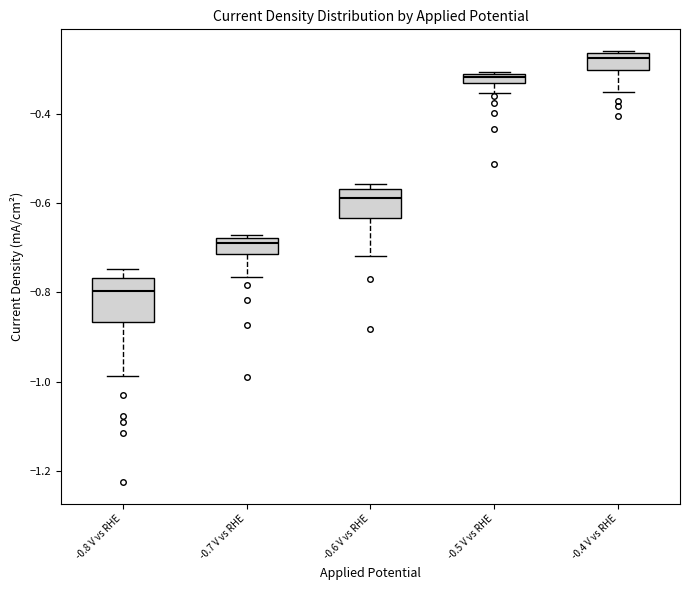

Which box has the highest median line?

-0.4 V vs RHE